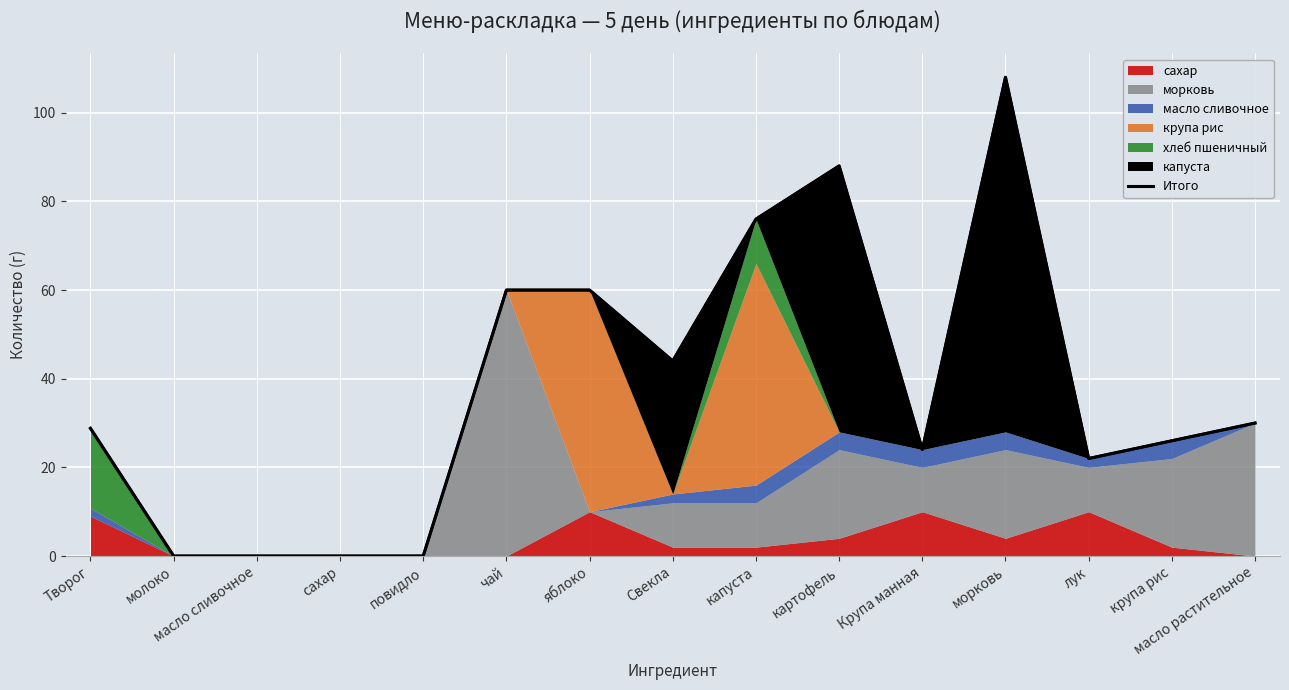

How many values exceed 28?

8